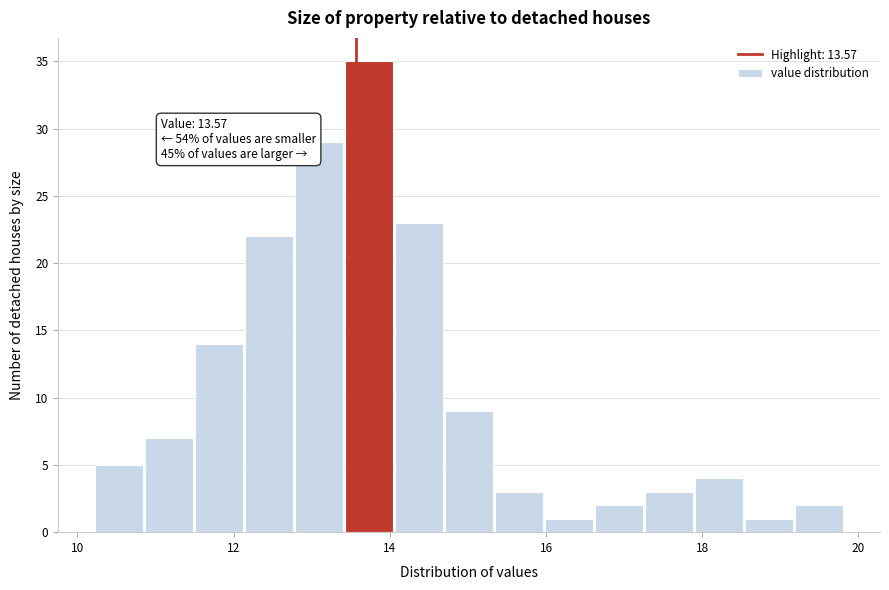

Read against the x-axis, roughly where is the centre of the tallest bar?

13.8